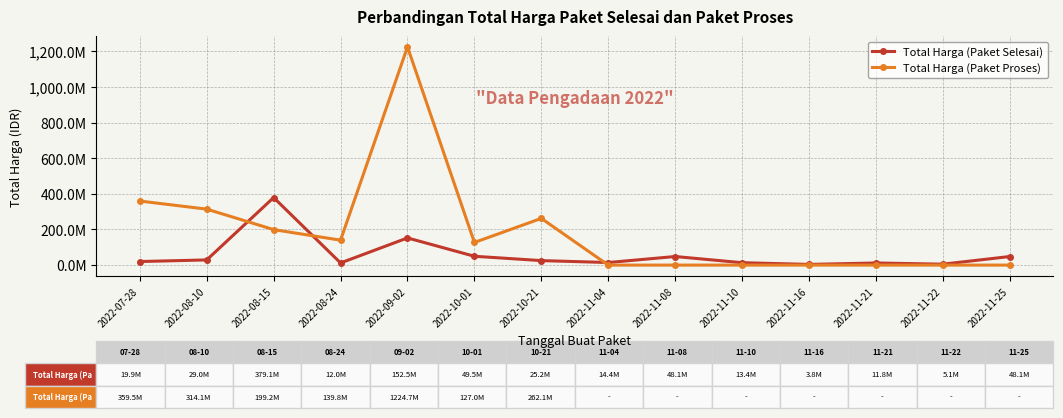

Is this an area chart (filled region under the line)?

No